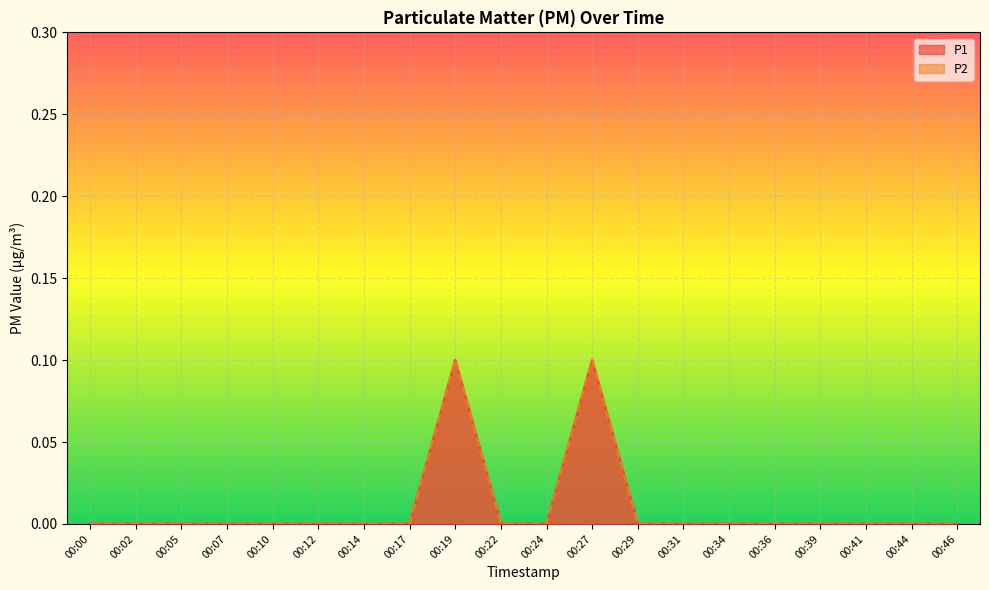

At which category does P1 reach its first local peak?

00:19